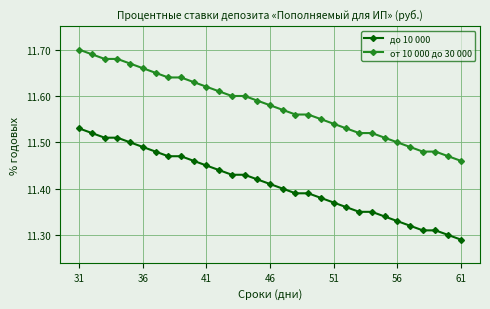

What is the sum of all от 10 000 до 30 000 values?

359.0